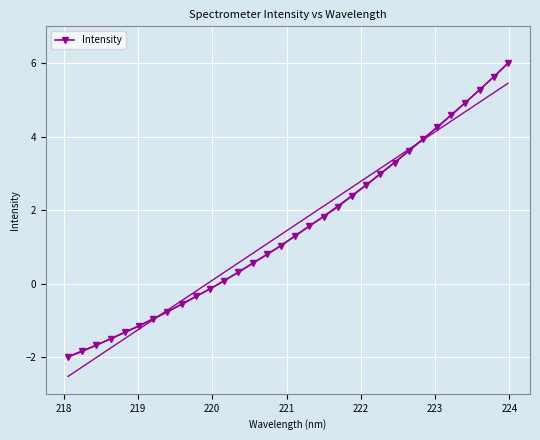

What is the highest value of the Intensity series?

6.0